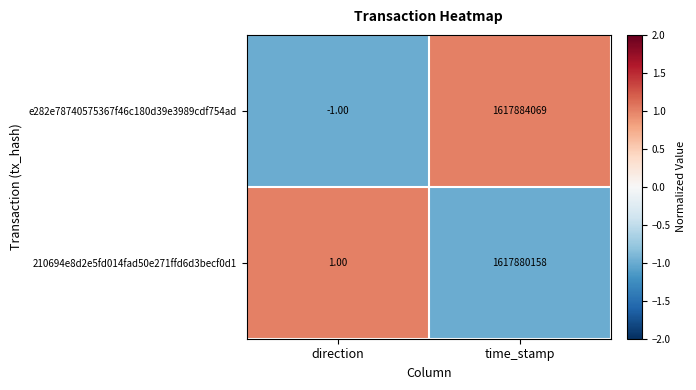

Where is e282e78740575367f46c180d39e3989cdf754ad nearest to the value 808942034?

direction